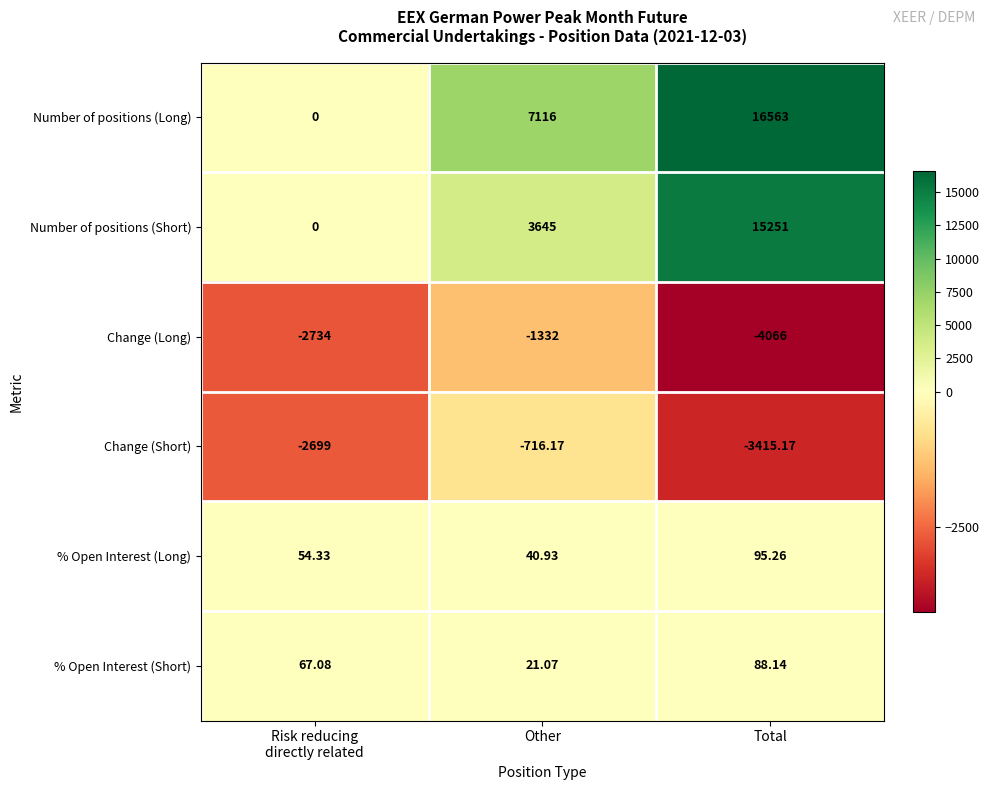

At how many categories does at least one series exceed 7437?

1